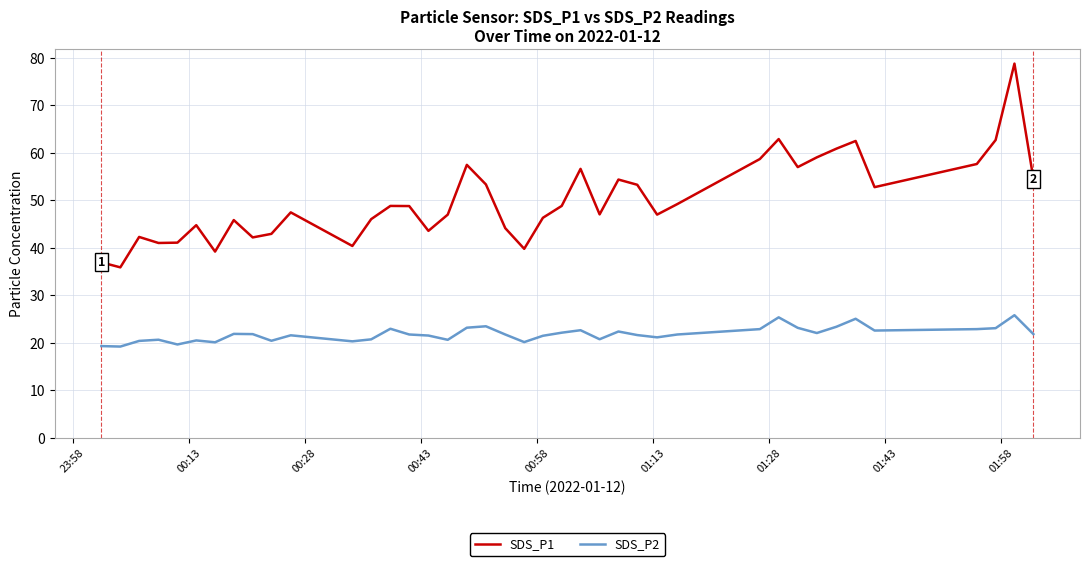

Rank the series by their maximum value, from lowest to highest.

SDS_P2, SDS_P1